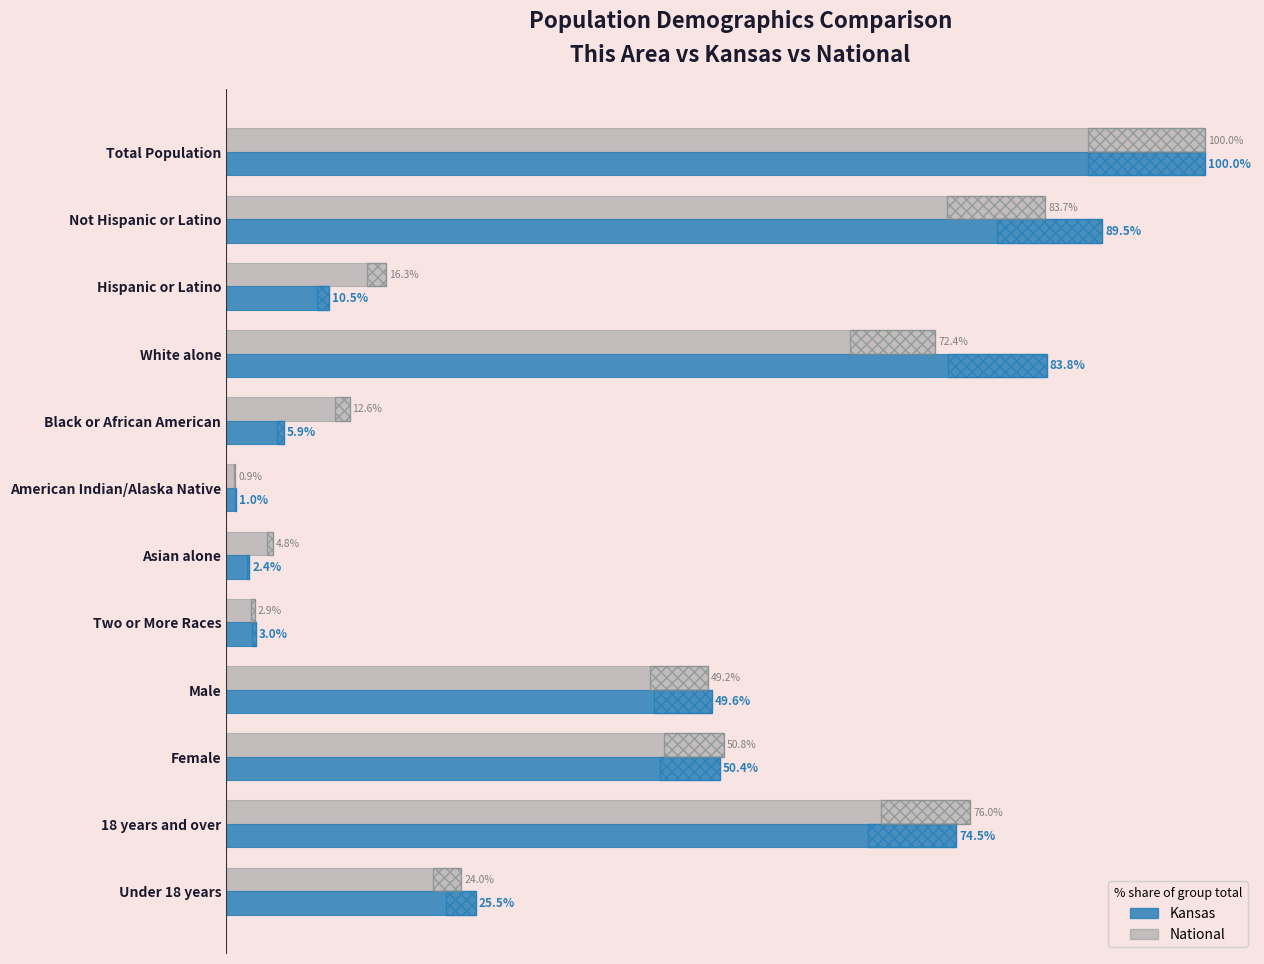

What is the value of the Kansas bar at the 8th from the left?

3.0